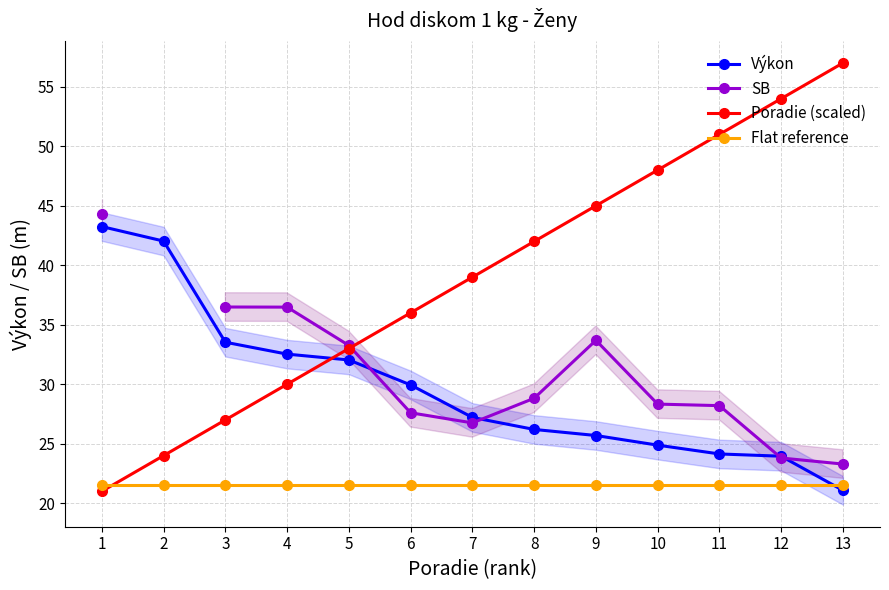

At which label is Výkon closest to 32?

5